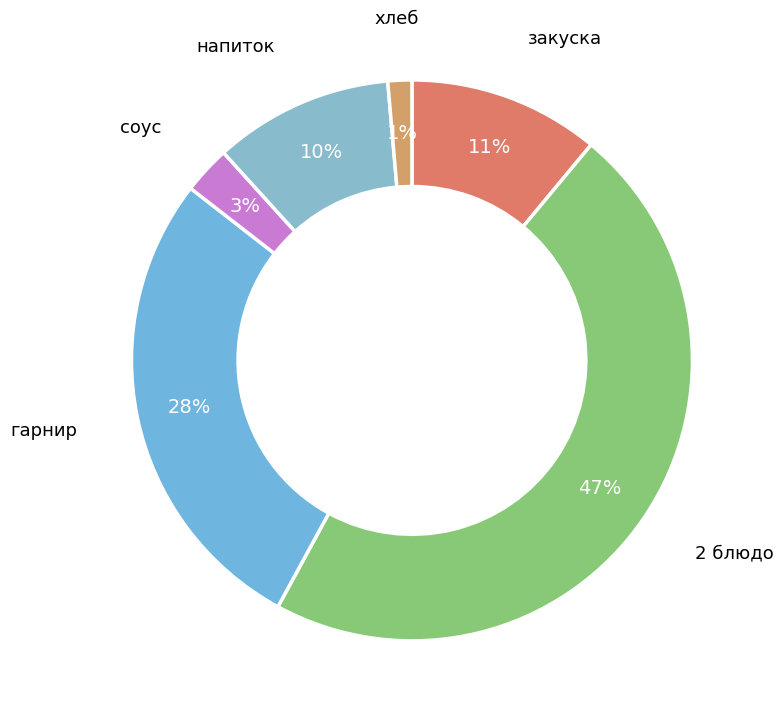

Which category has the smallest portion of the pie?

хлеб